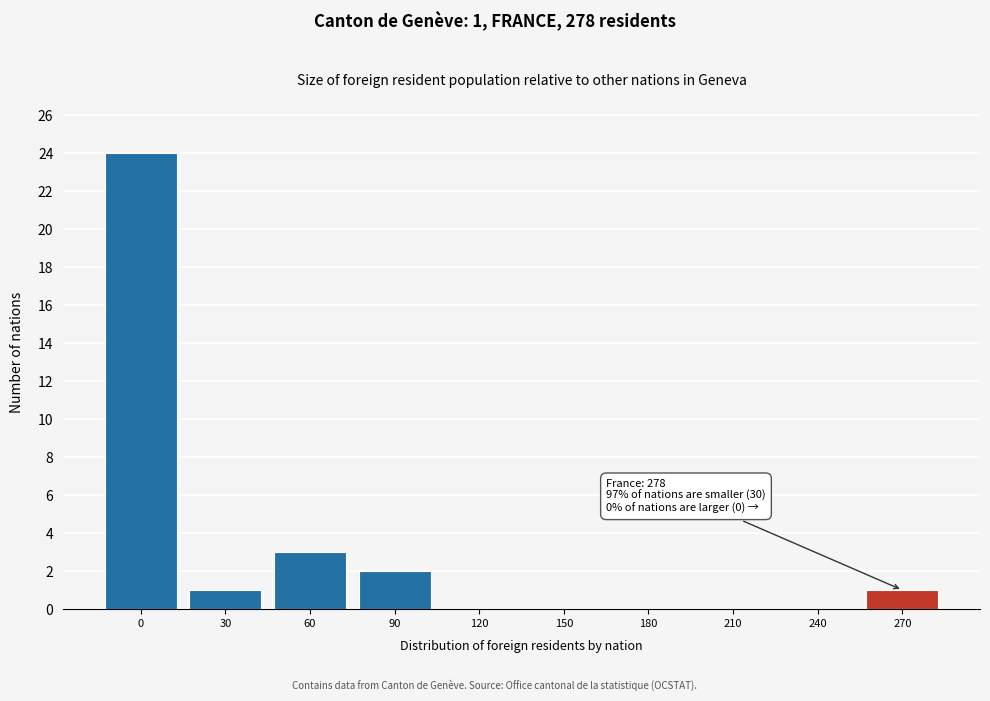

Reading left to right, what are all the values shown in this chart?

0=24	30=1	60=3	90=2	120=0	150=0	180=0	210=0	240=0	270=1